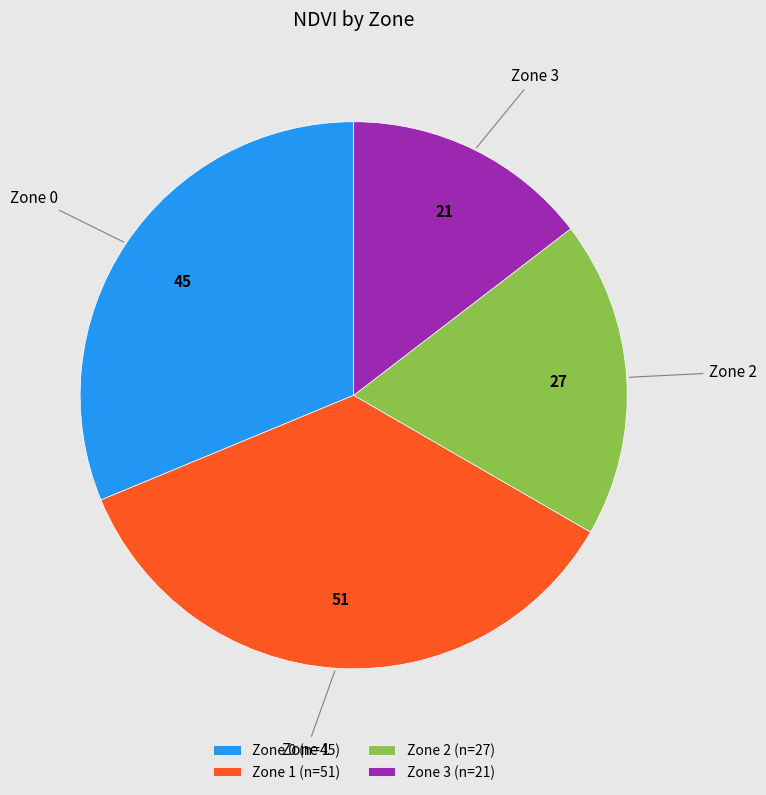

Between Zone 1 (n=51) and Zone 2 (n=27), which is larger?

Zone 1 (n=51)